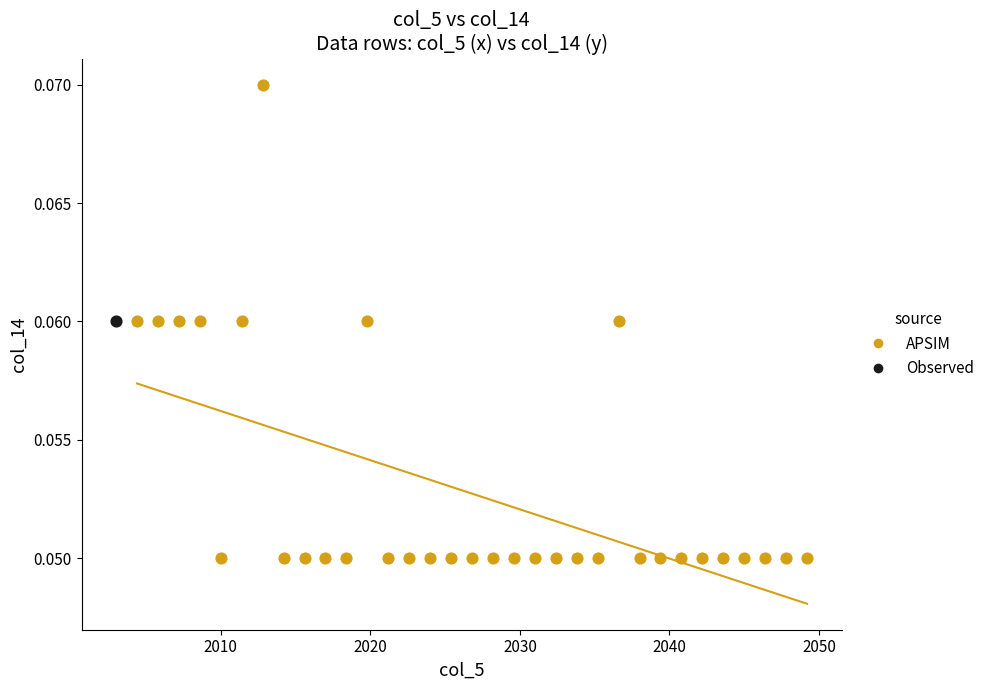

What are all the series names shown in the legend?

APSIM, Observed